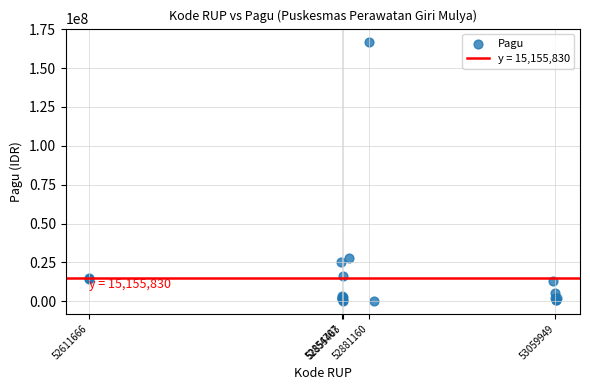

What Y value in the scatter plot is closest to 83712000?

27864000